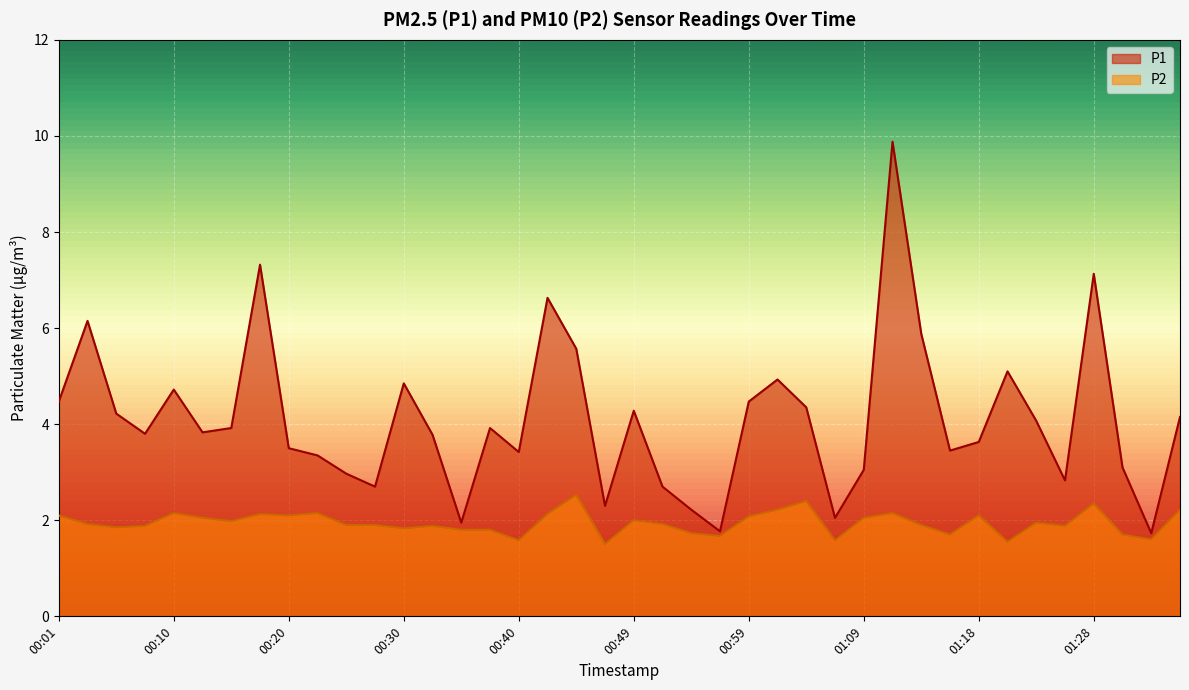

Which series changed the most between 00:08 and 00:59?

P1